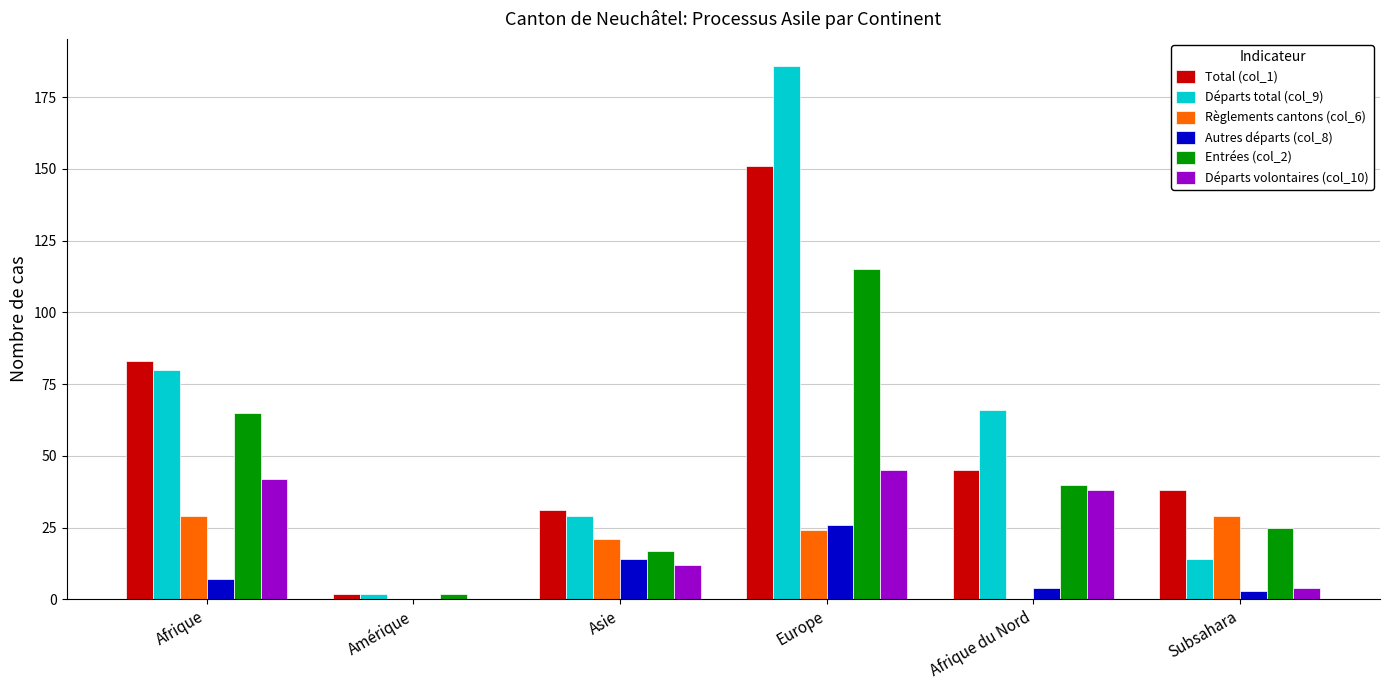

How many categories are shown in the chart?

6